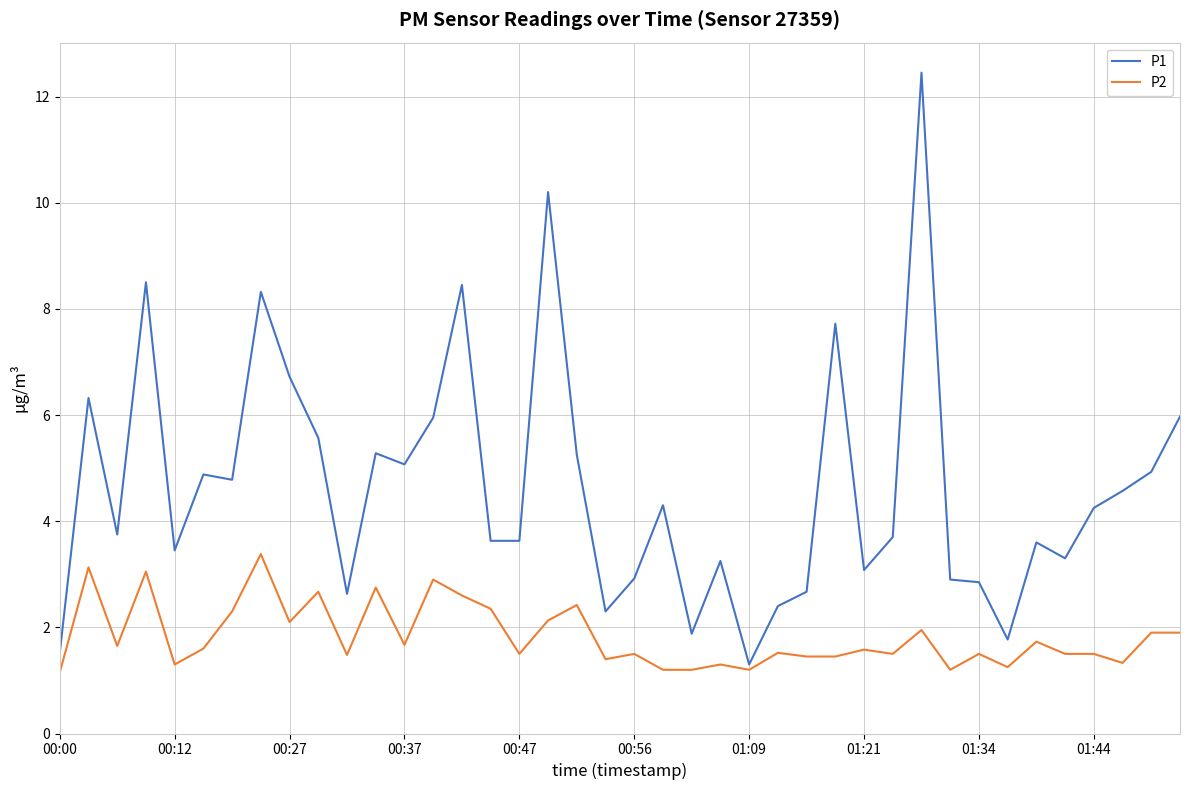

Which series has the largest range (max minus min)?

P1